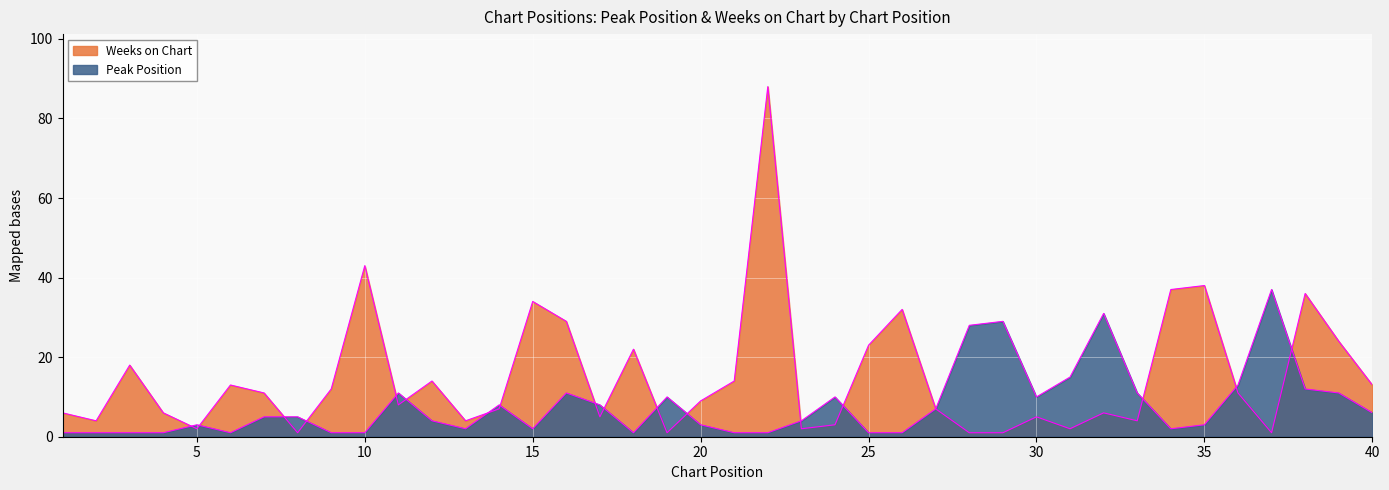

What is the difference between the maximum and minimum values in the Peak Position series?

36